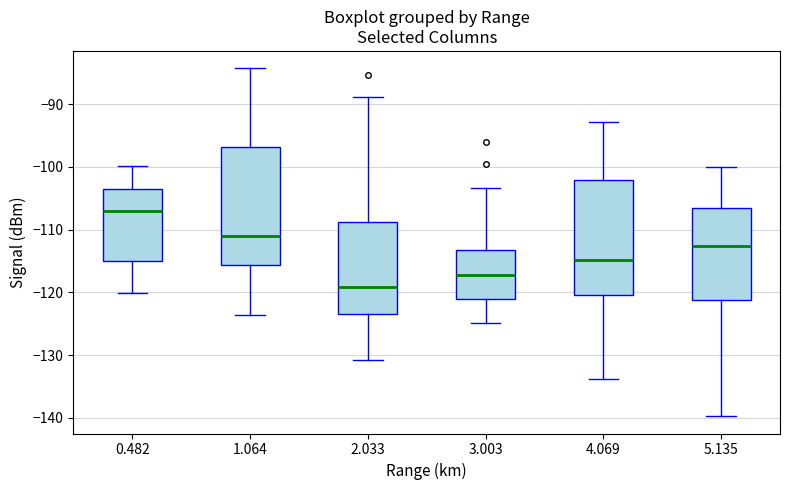

Reading left to right, transcribe this box plot: for each box, give where its median line is, the range the box spans, and where its two whiskers end, as read against the y-axis. The values are not printed on the chart, so give them approximately, as read against the axis.

0.482: median -107, box -115 to -103, whiskers -120 to -100
1.064: median -111, box -116 to -97, whiskers -124 to -84
2.033: median -119, box -123 to -109, whiskers -131 to -89
3.003: median -117, box -121 to -113, whiskers -125 to -103
4.069: median -115, box -120 to -102, whiskers -134 to -93
5.135: median -113, box -121 to -107, whiskers -140 to -100